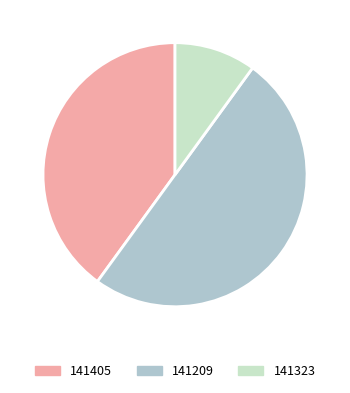

True or false: 141209 accounts for 50% of the total.

True